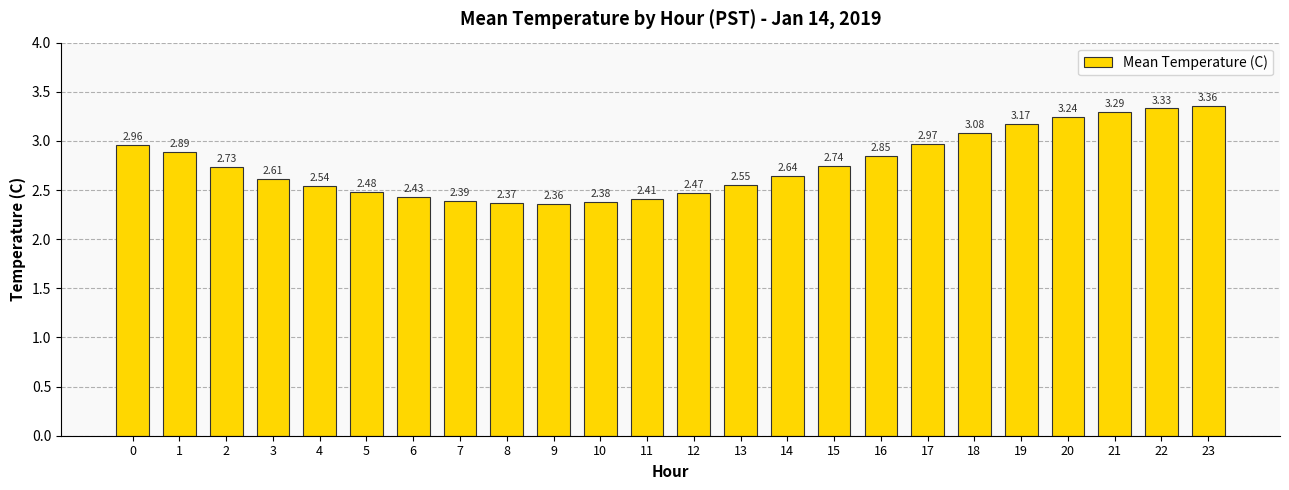

Approximately how many times larger is the value at 12 compared to 5?

1.0